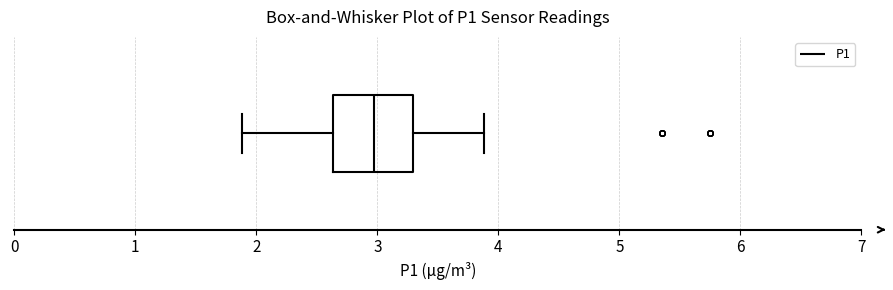

Transcribe this box plot: give where the median line is, the range the box spans, and where the two whiskers end, as read against the x-axis. The values are not printed on the chart, so give them approximately, as read against the axis.

median 3.0, box 2.6 to 3.3, whiskers 1.9 to 3.9